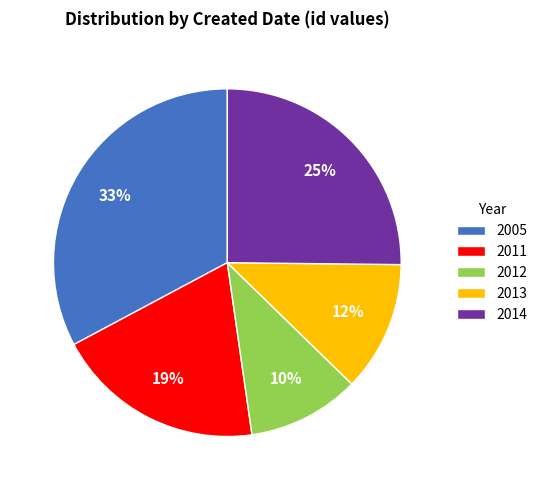

Which has a higher value, 2011 or 2005?

2005